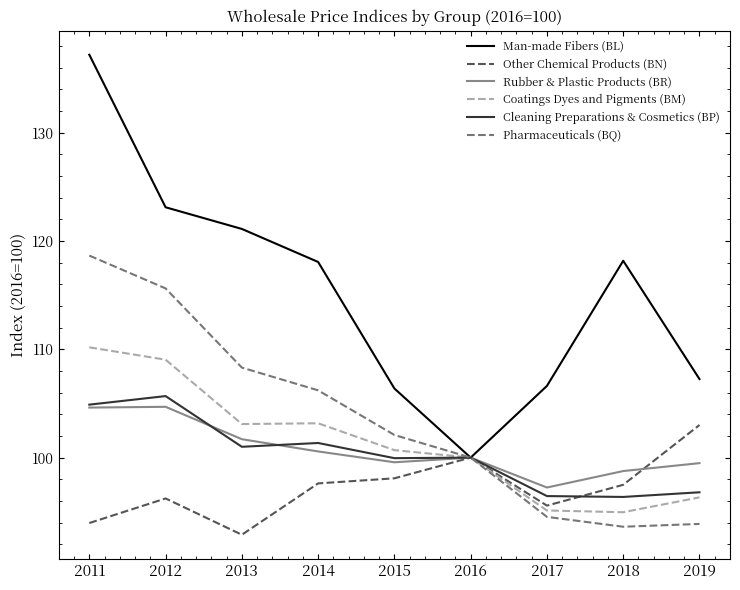

Which category has the highest value across all series?

2011